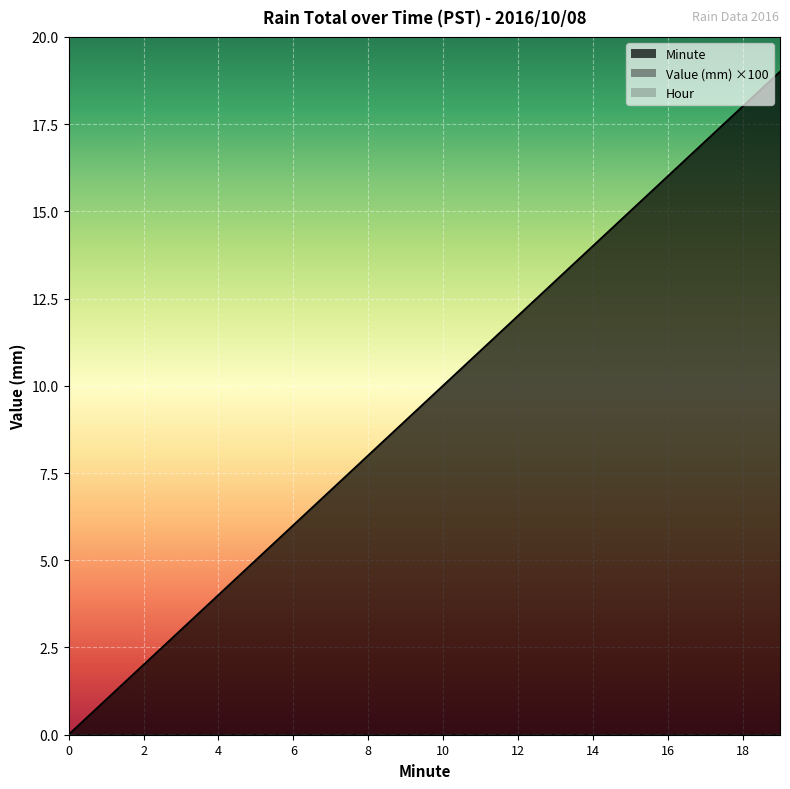

Is the value of Minute at 15 greater than the value of Hour at 1?

Yes